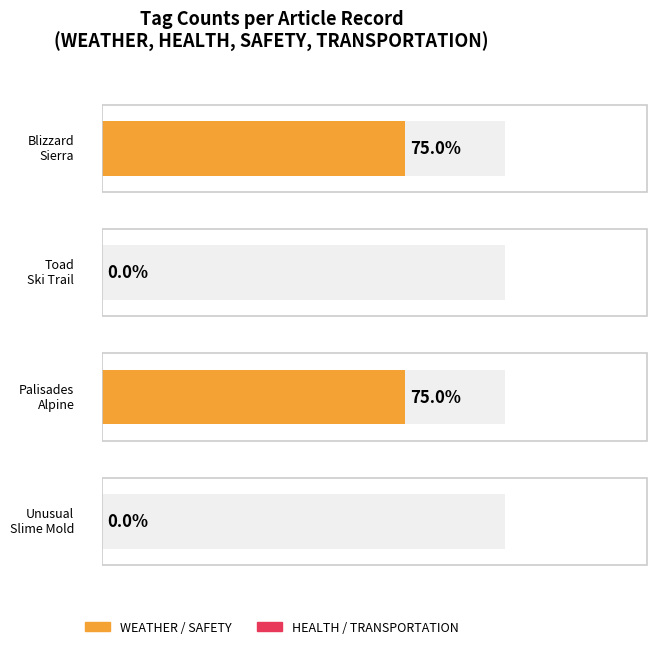

Is the value of WEATHER at Toad Ski Trail greater than the value of TRANSPORTATION at Blizzard Sierra?

No